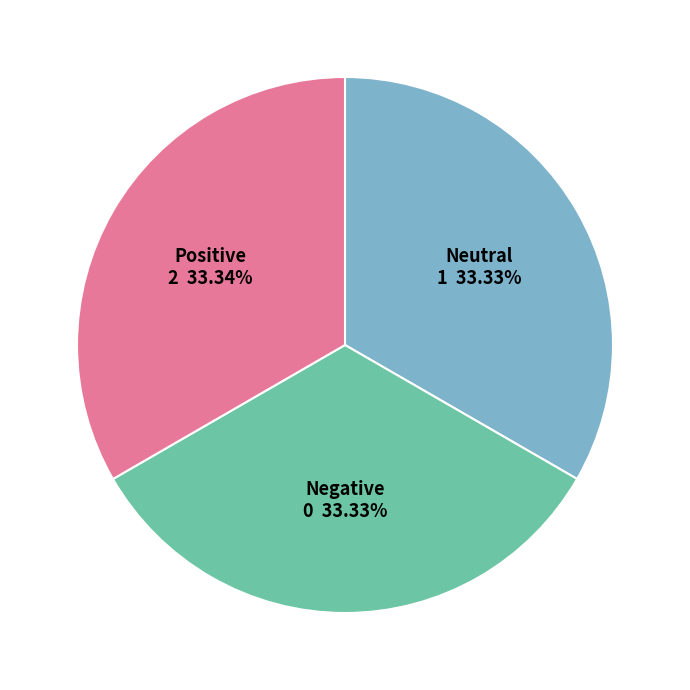

Count the number of slices in the pie.

3